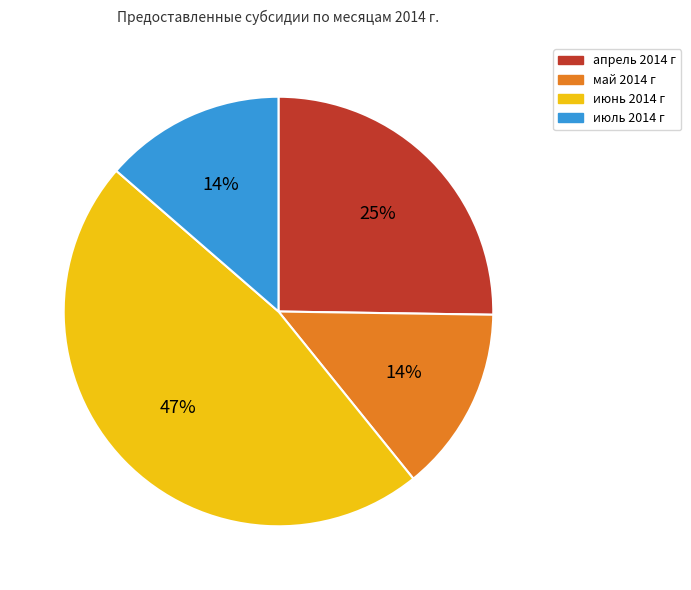

Does any single category account for the majority?

No